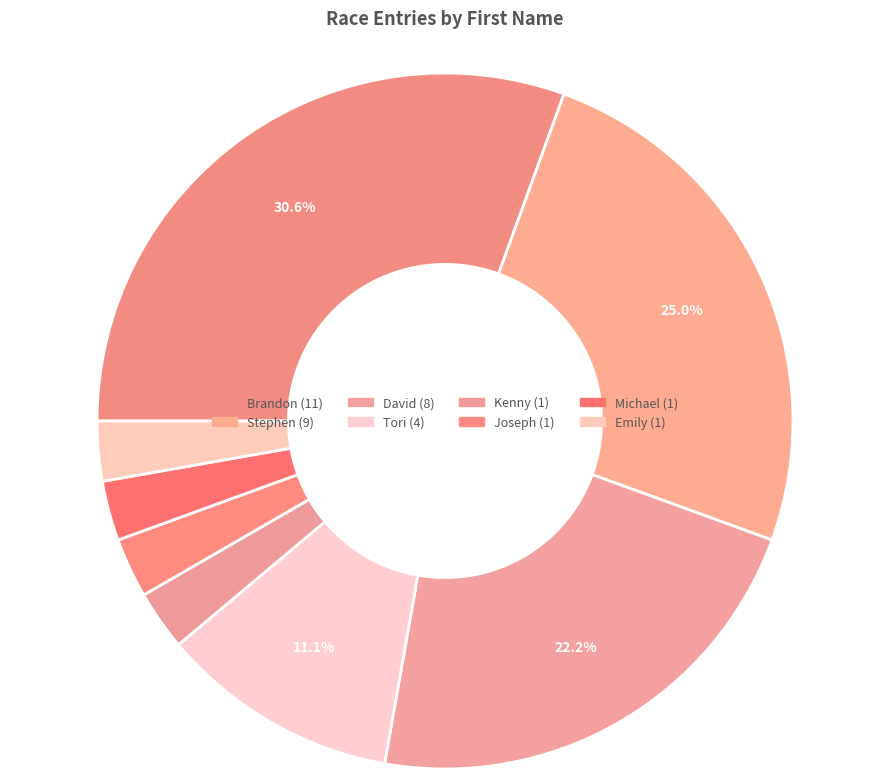

True or false: Brandon accounts for 31% of the total.

True